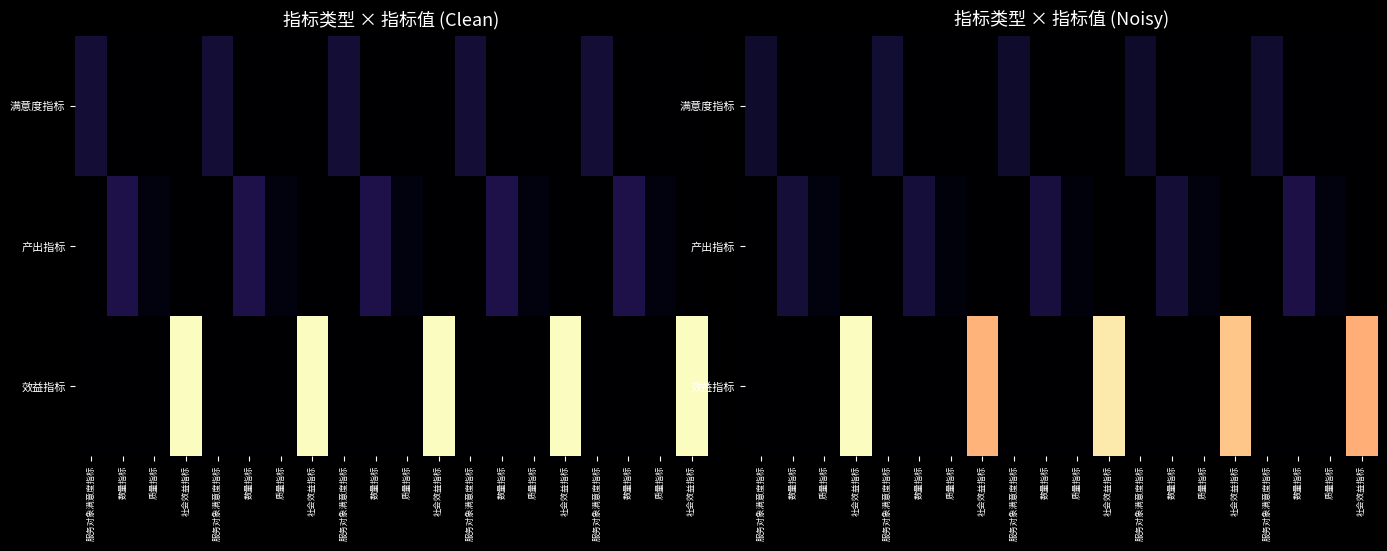

Which category has the lowest value across all series?

数量指标